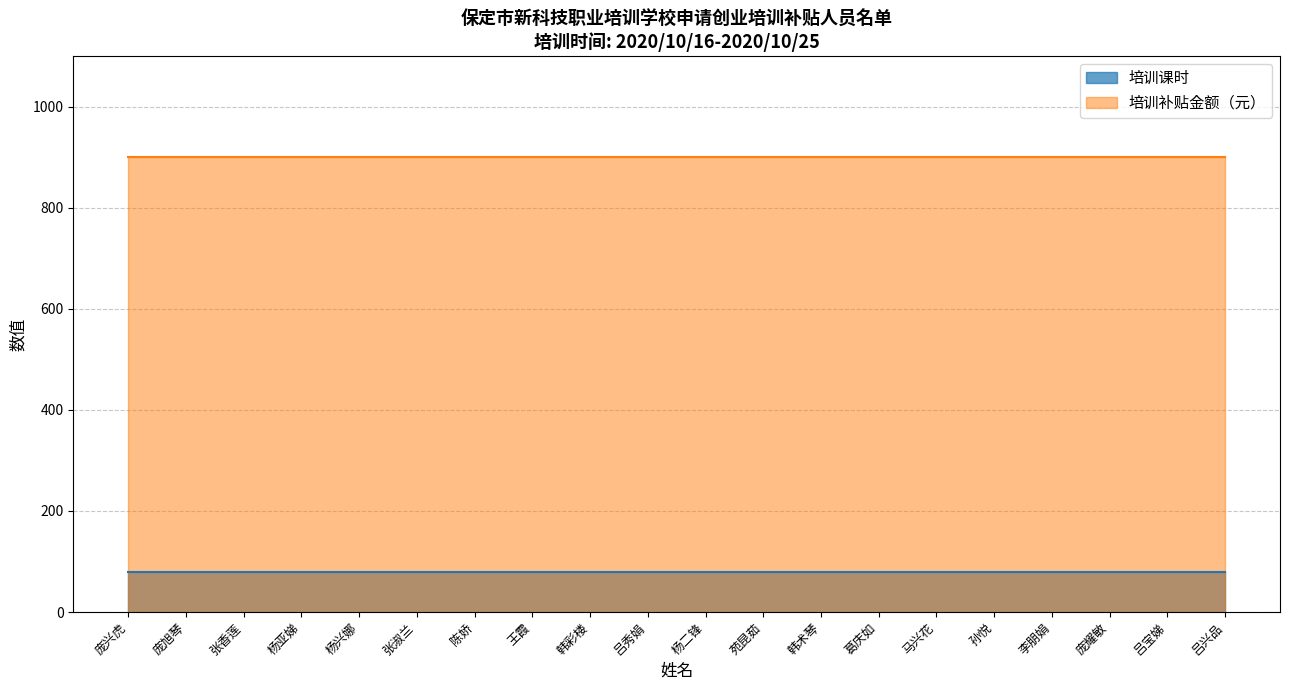

How many categories are shown in the chart?

20